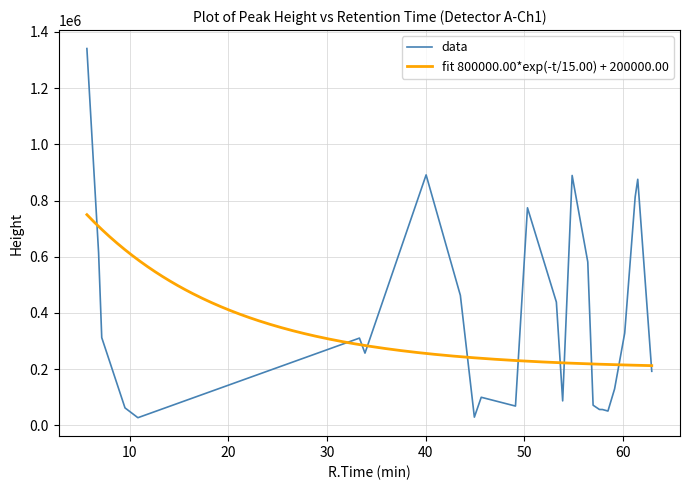

What is the maximum value shown in the chart?

1341039